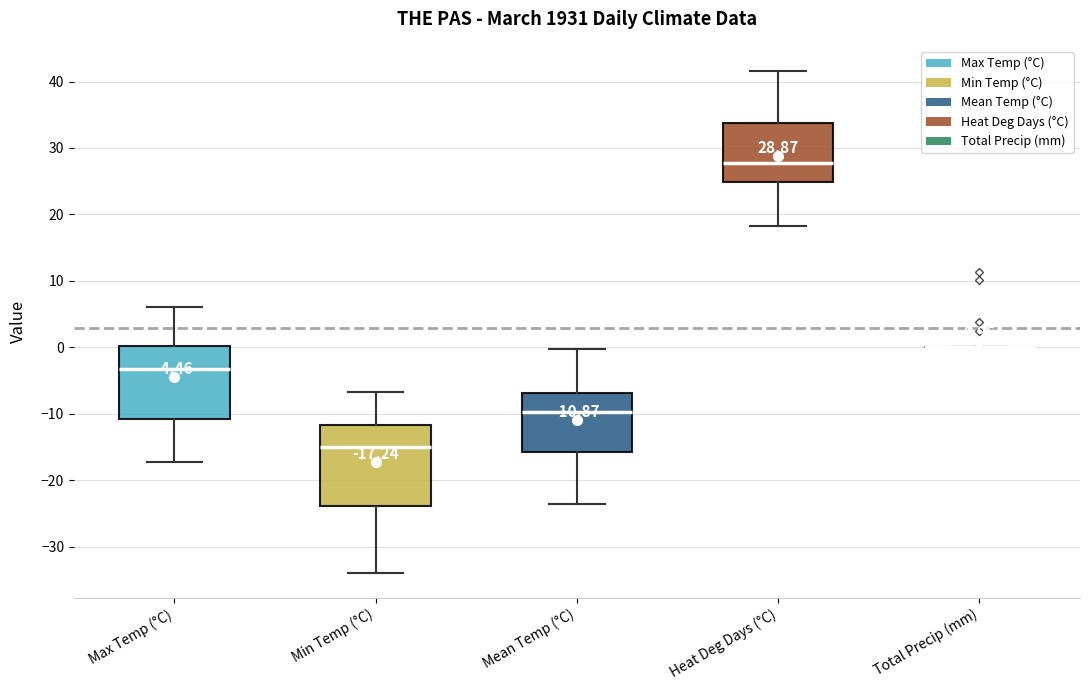

Comparing the boxes themselves (not the whiskers), which one is the tallest?

Min Temp (°C)